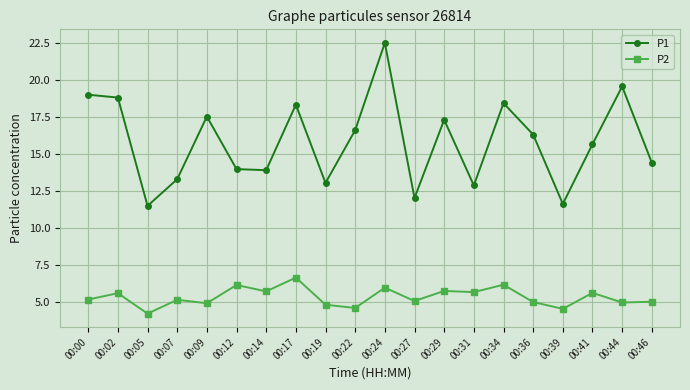

Count the number of data series in this chart.

2